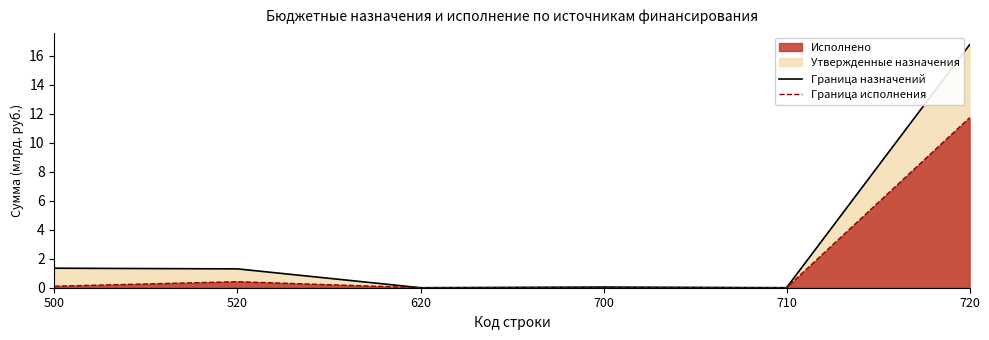

At how many categories does at least one series exceed 12?

1